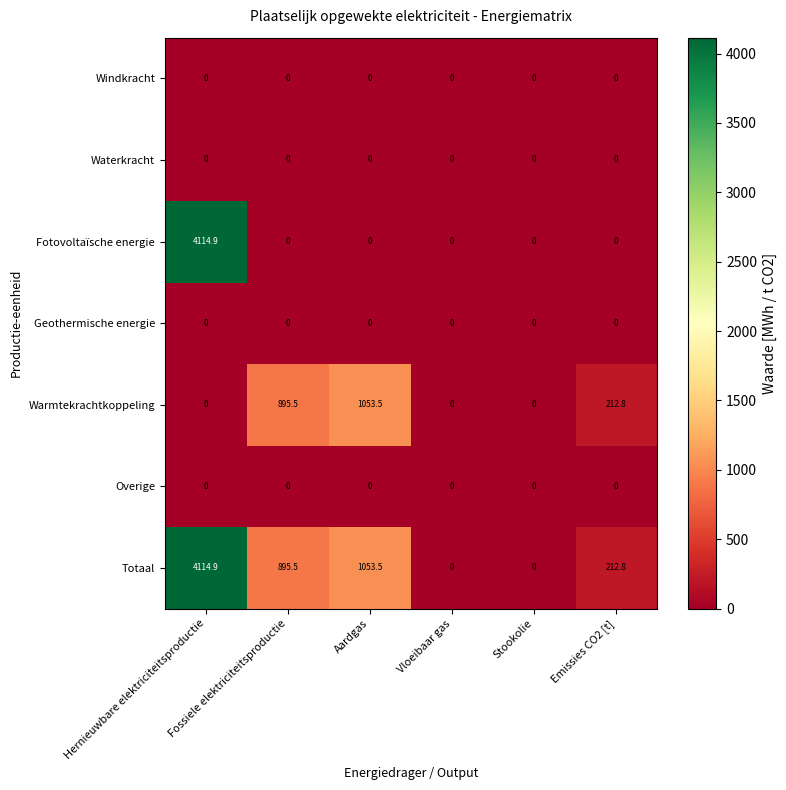

Which series has the largest total across all categories?

Totaal